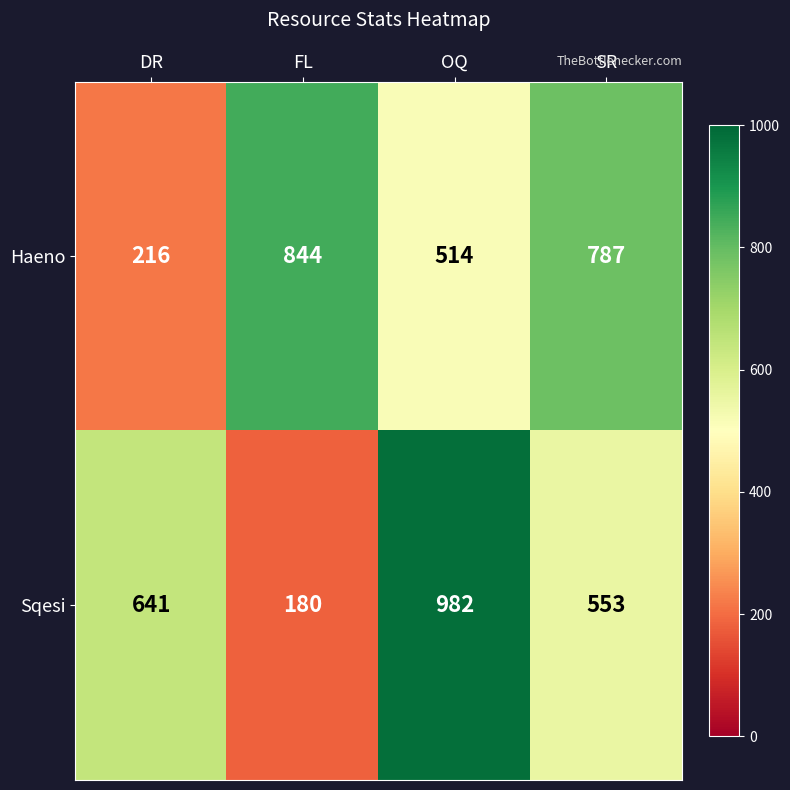

At which label is Sqesi closest to 581?

SR